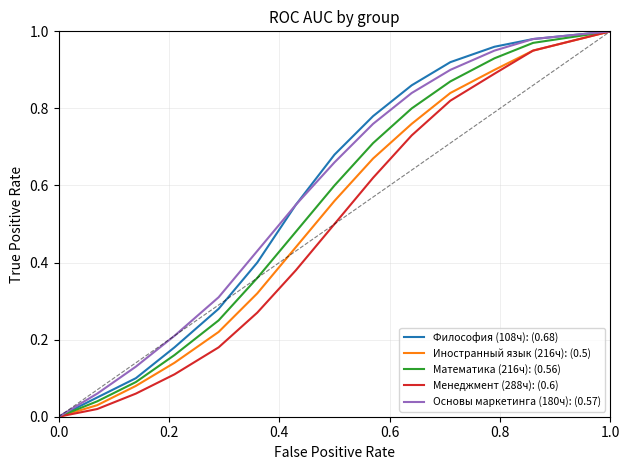

How many positive values does the Математика (216ч): (0.56) series have?

13